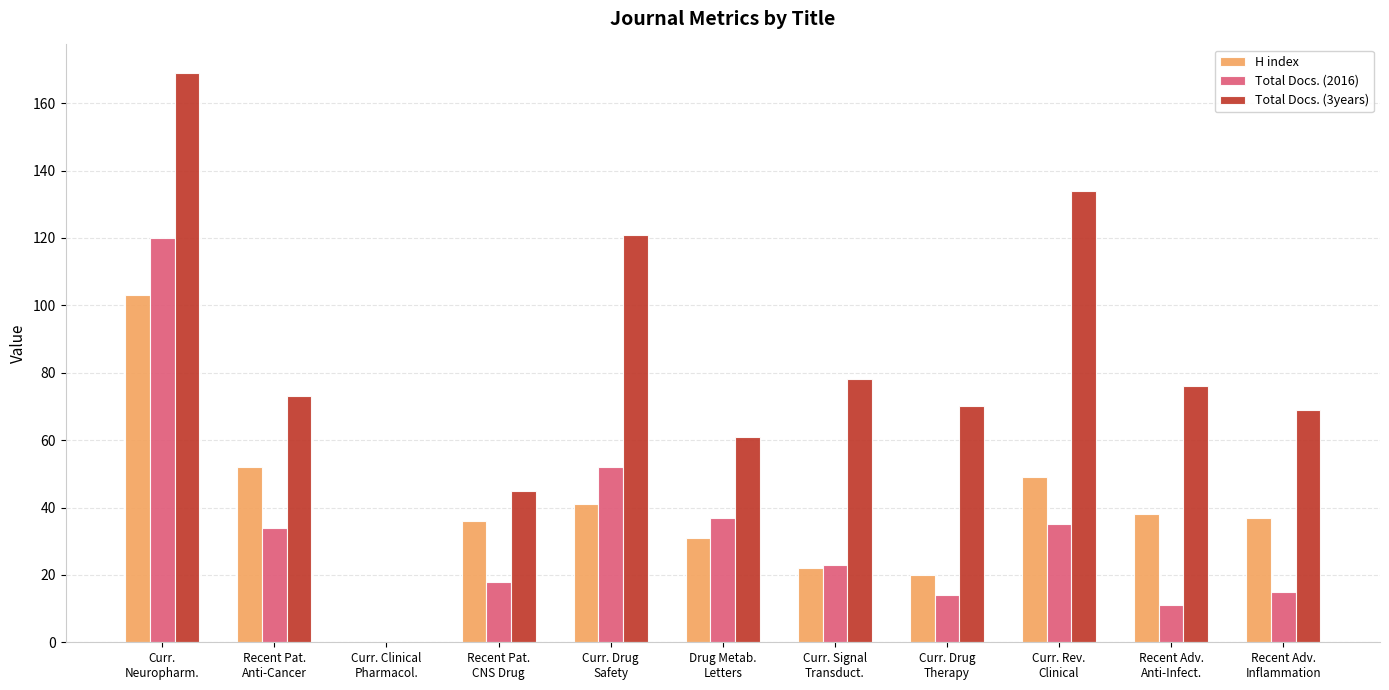

The H index series shows 49 at Curr. Rev.
Clinical. True or false?

True